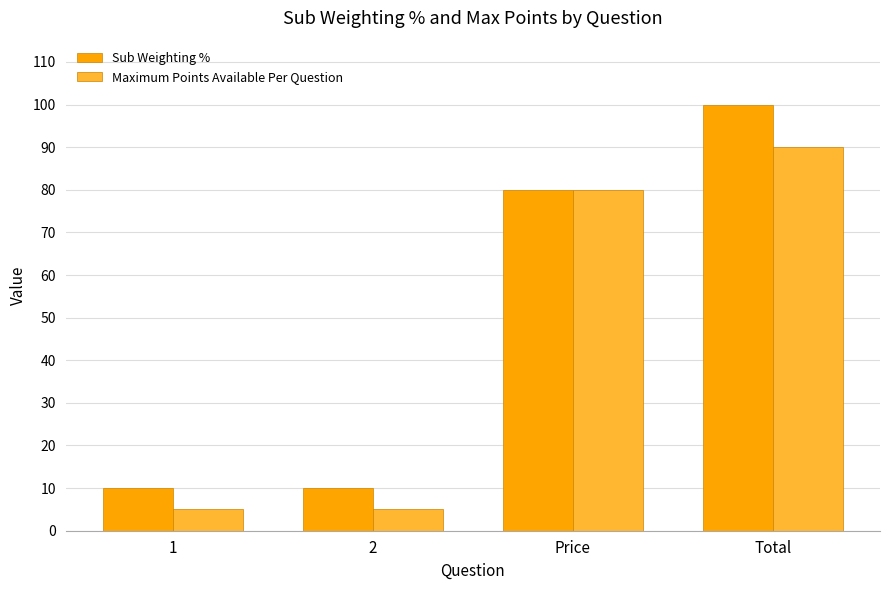

Which series has the widest spread of values?

Sub Weighting %